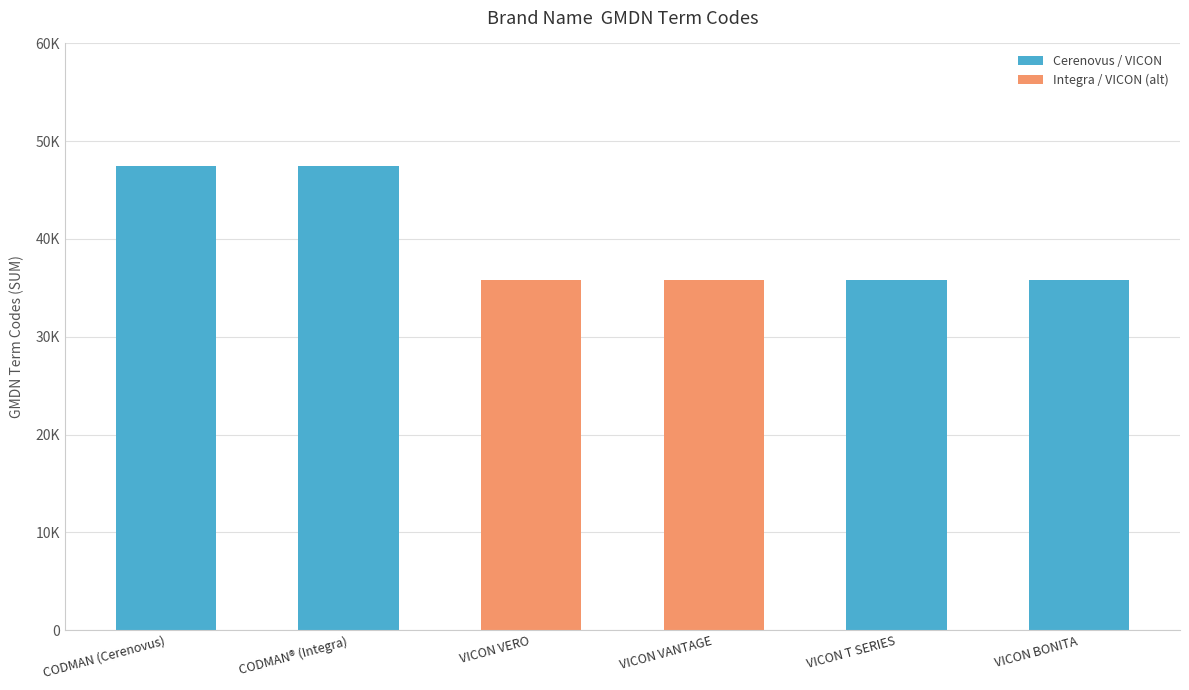

What is the sum of all values?

238002